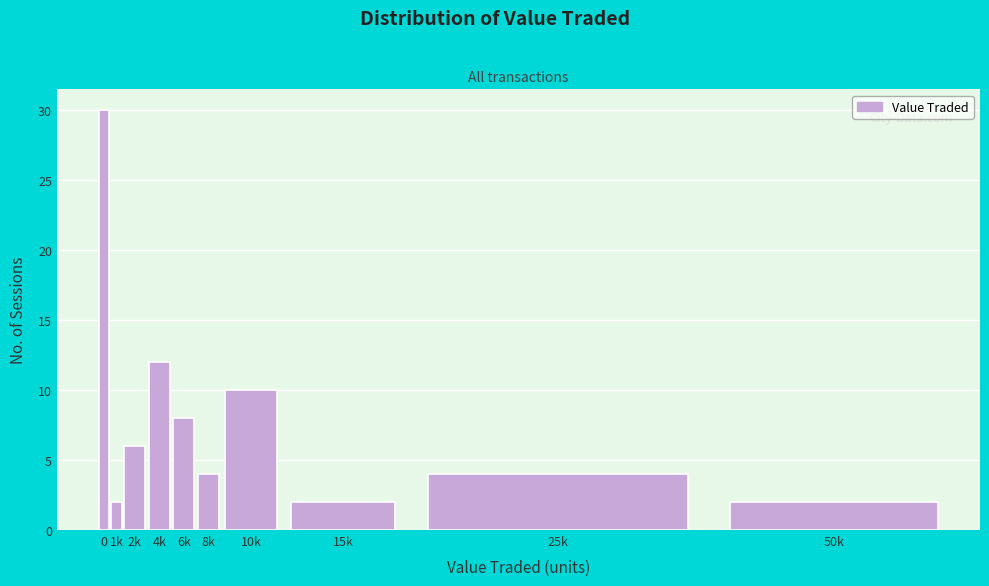

Reading right to left, what are all the values shown in this chart?

50k=2	25k=4	15k=2	10k=10	8k=4	6k=8	4k=12	2k=6	1k=2	0=30